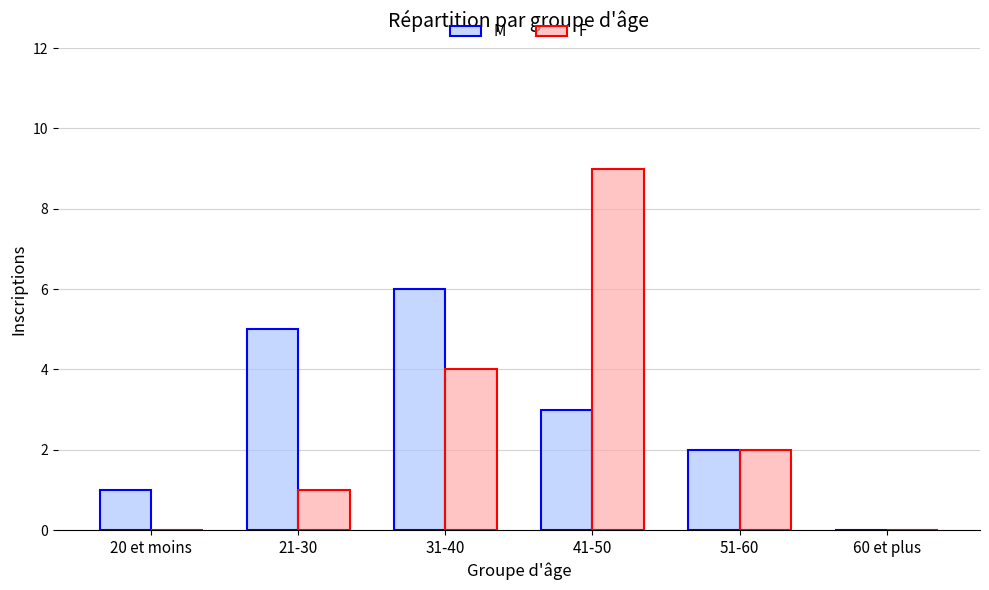

At which label does M reach its peak?

31-40